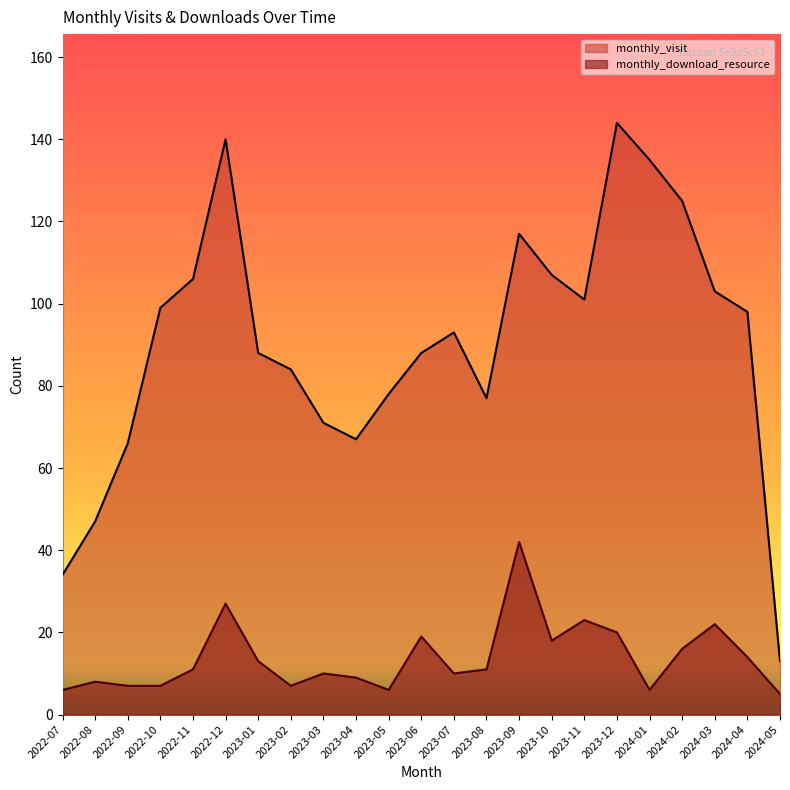

Reading left to right, extract all data points from this chart.

monthly_visit: 2022-07=34	2022-08=47	2022-09=66	2022-10=99	2022-11=106	2022-12=140	2023-01=88	2023-02=84	2023-03=71	2023-04=67	2023-05=78	2023-06=88	2023-07=93	2023-08=77	2023-09=117	2023-10=107	2023-11=101	2023-12=144	2024-01=135	2024-02=125	2024-03=103	2024-04=98	2024-05=13
monthly_download_resource: 2022-07=6	2022-08=8	2022-09=7	2022-10=7	2022-11=11	2022-12=27	2023-01=13	2023-02=7	2023-03=10	2023-04=9	2023-05=6	2023-06=19	2023-07=10	2023-08=11	2023-09=42	2023-10=18	2023-11=23	2023-12=20	2024-01=6	2024-02=16	2024-03=22	2024-04=14	2024-05=5